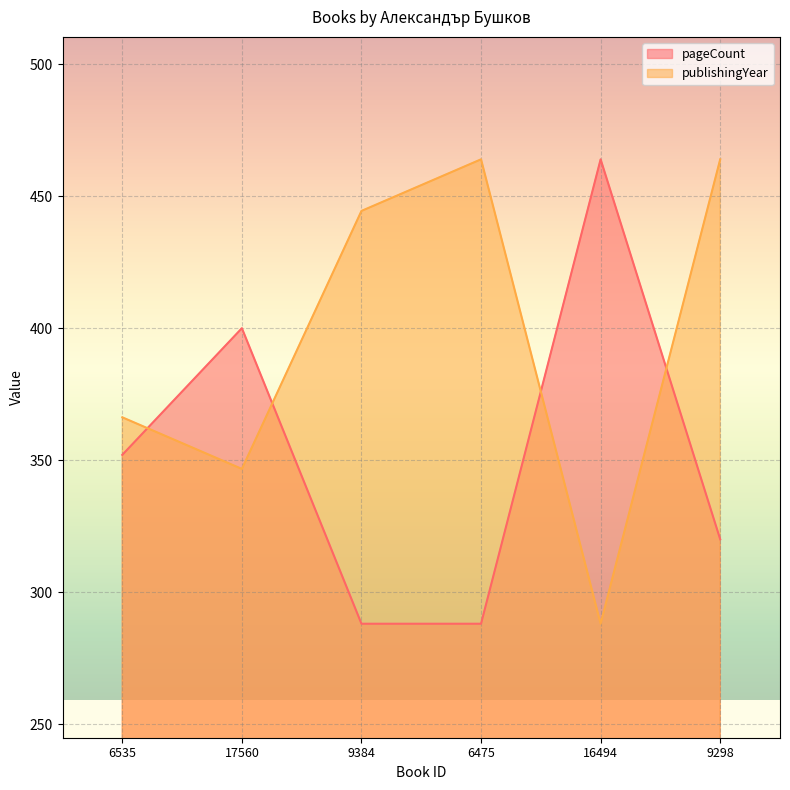

How many lines are shown in the chart?

2